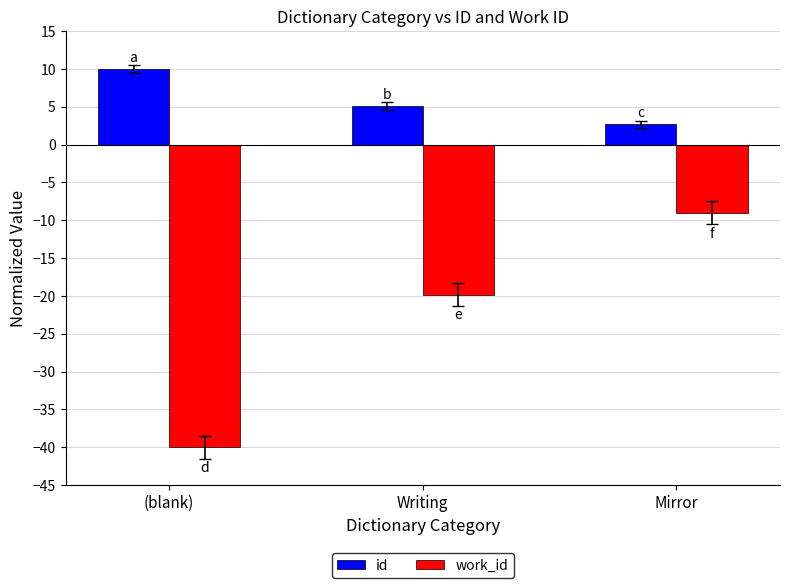

What is the value of the work_id bar at the 3rd from the left?

-9.0